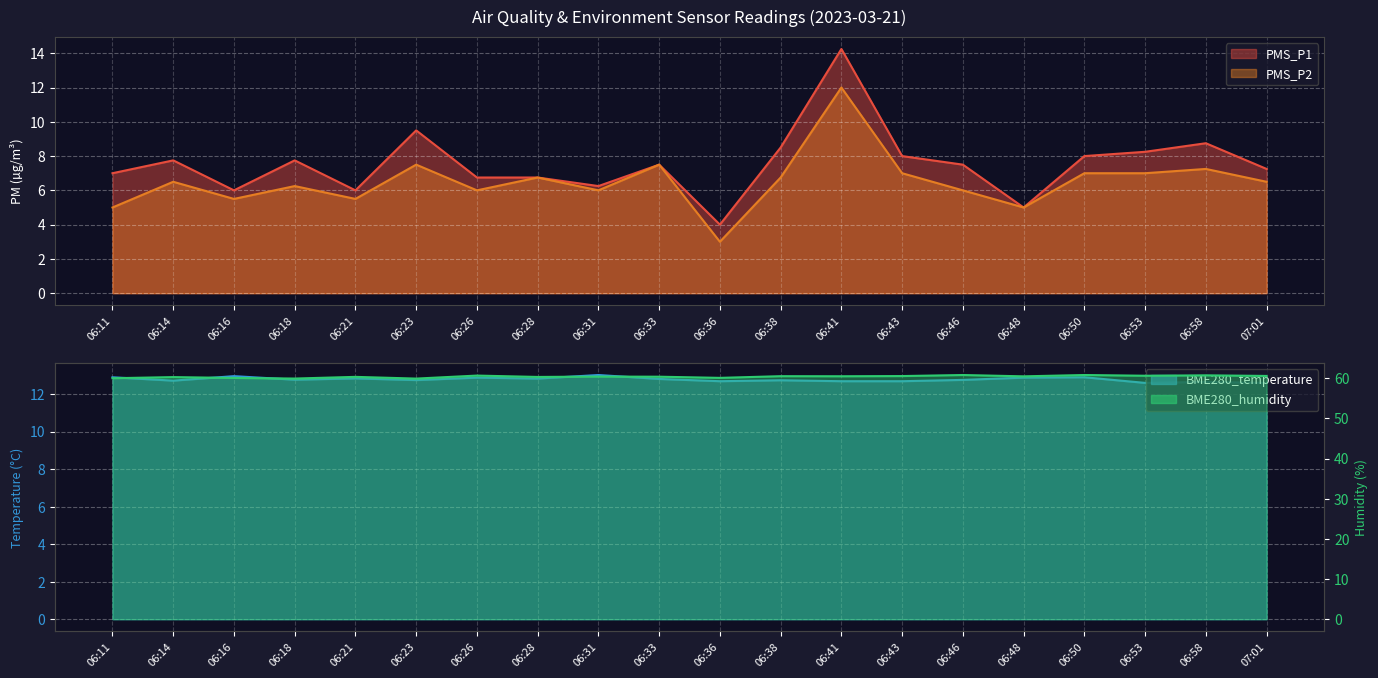

What is the difference between the maximum and minimum values in the PMS_P1 series?

10.2